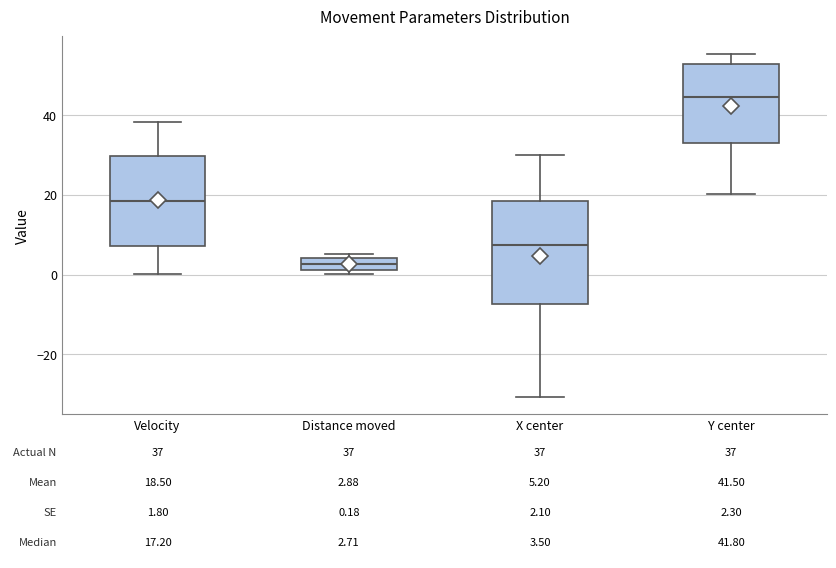

Which box is the tallest, from its lower edge to its upper edge?

X center